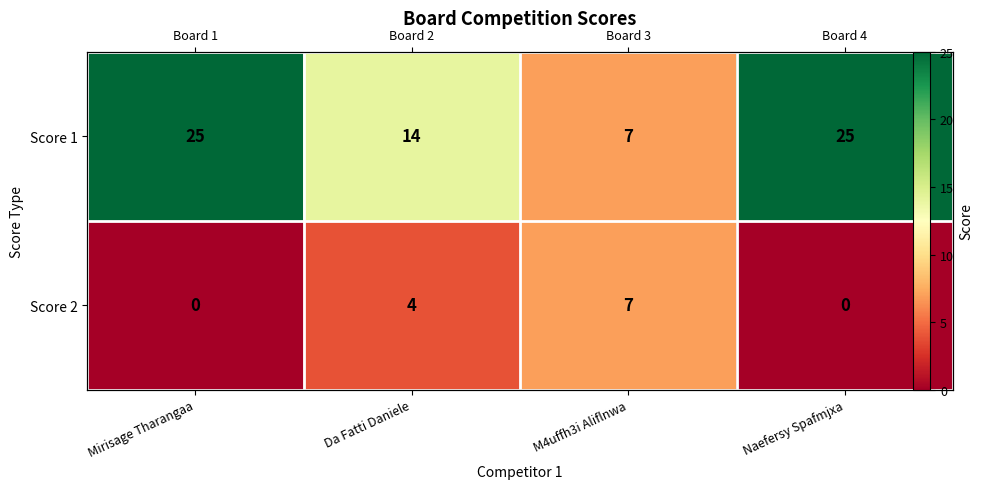

What is the total value across all series at Mirisage Tharangaa?

25